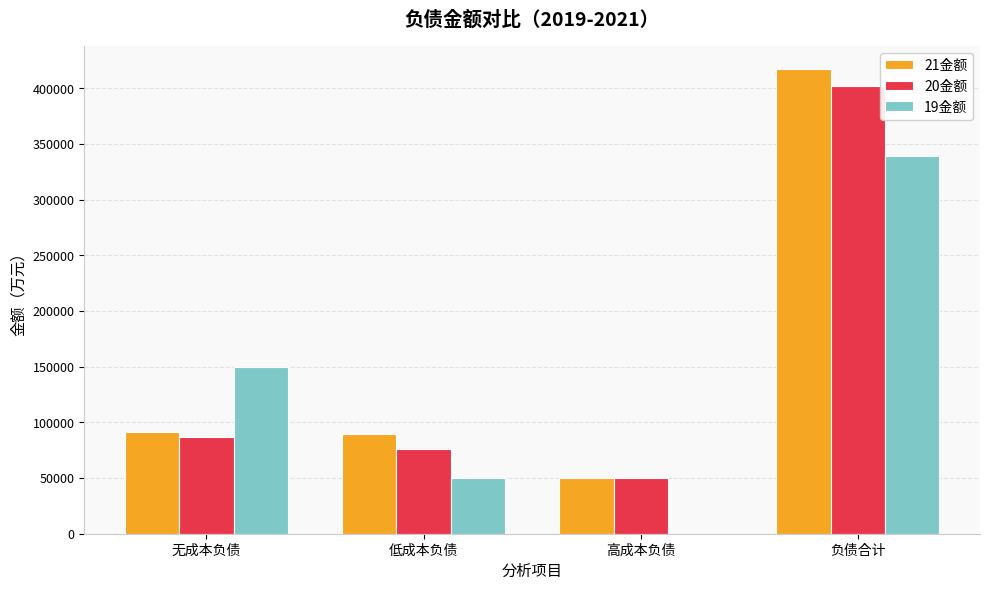

What is the spread (max minus min) of values at 无成本负债?

62885.5